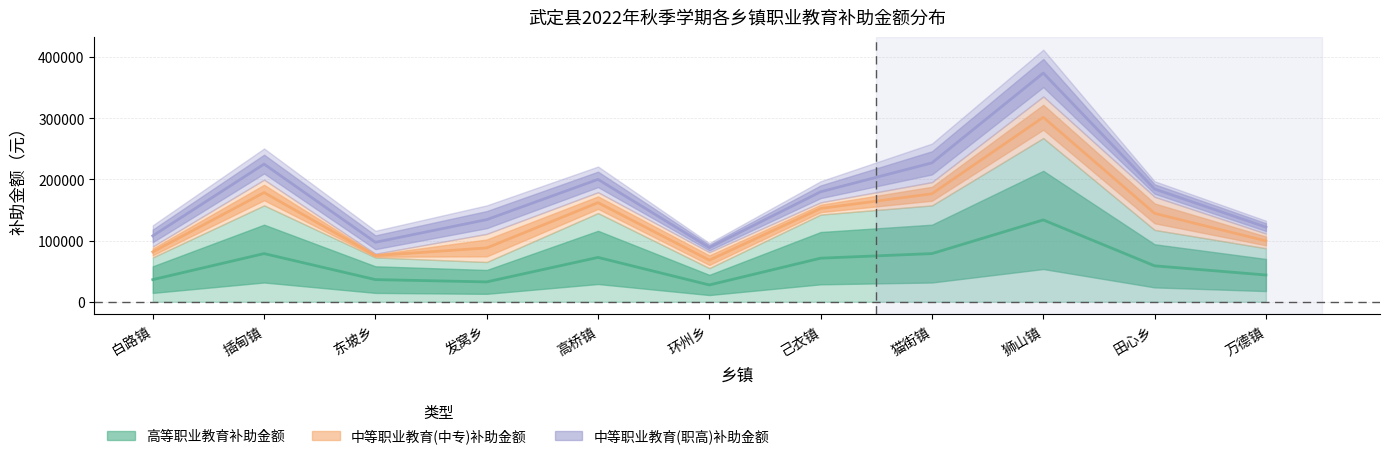

What is the difference between the highest and lowest values at 白路镇?

71500